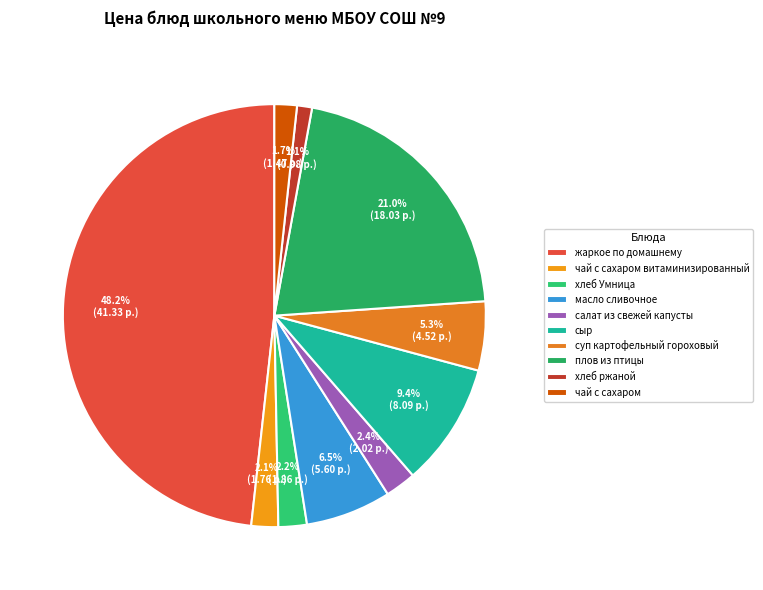

How many slices are in this pie chart?

10